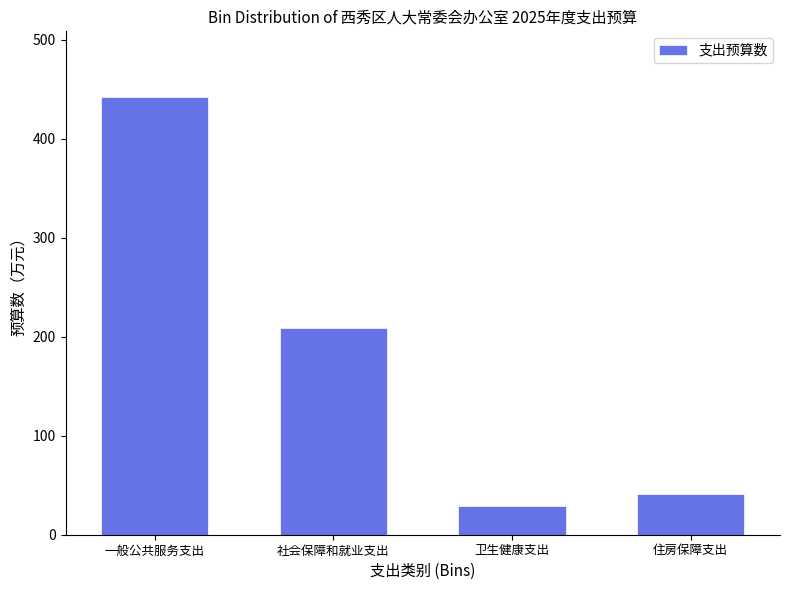

What is the difference between the maximum and minimum values?

413.1